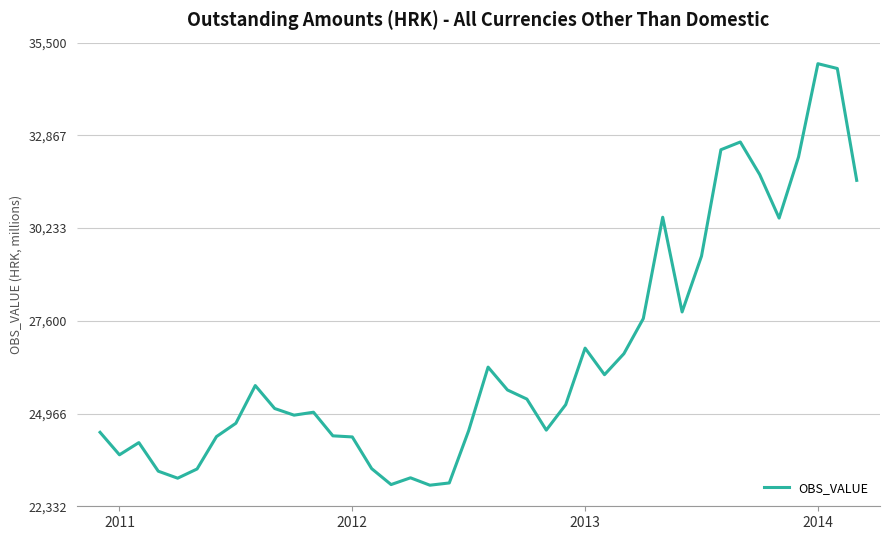

What is the difference between the maximum and minimum values?

11970.8